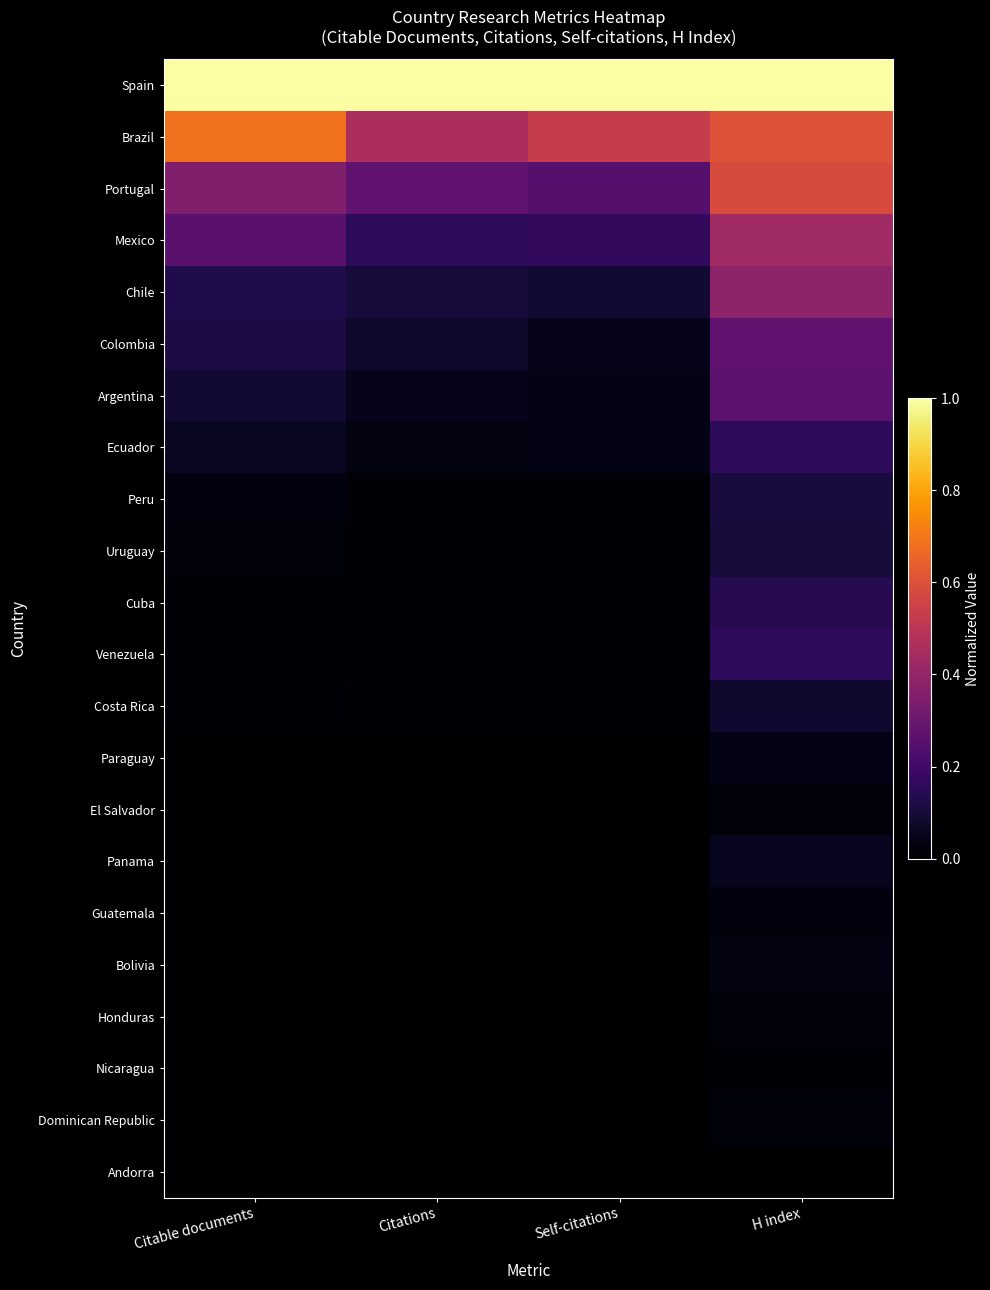

What is the maximum value shown in the chart?

1.0